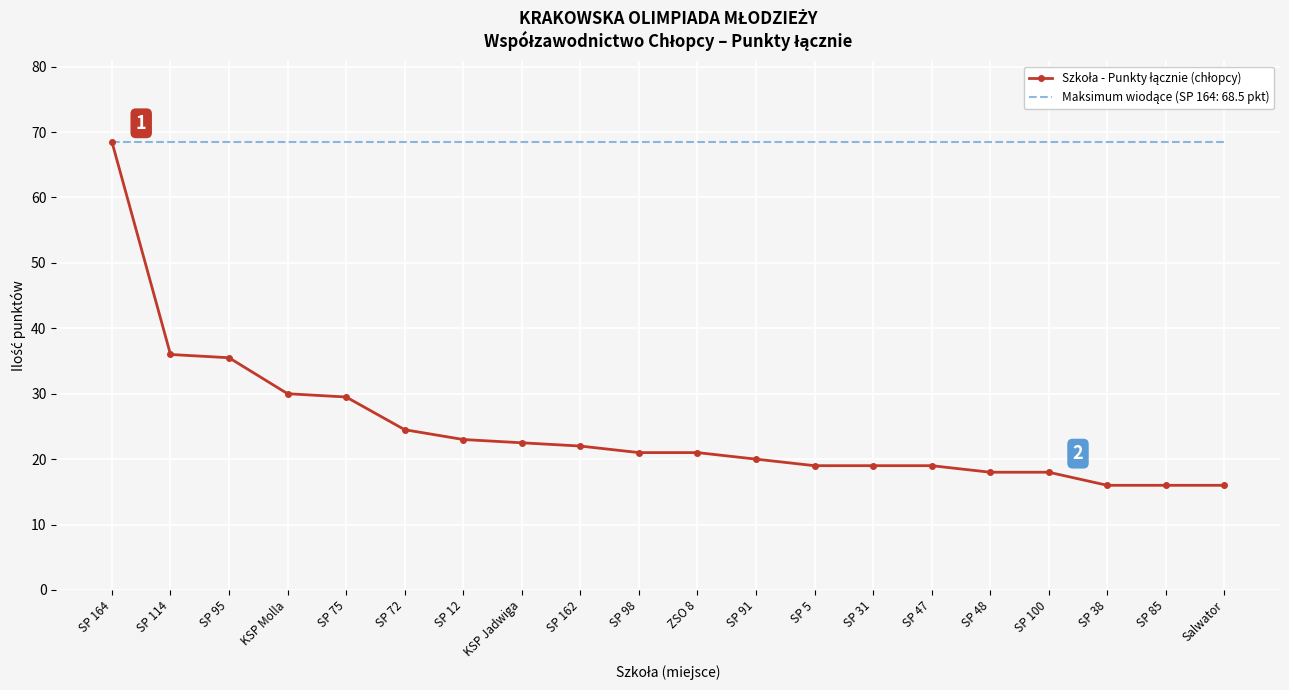

What is the greatest value displayed?

68.5